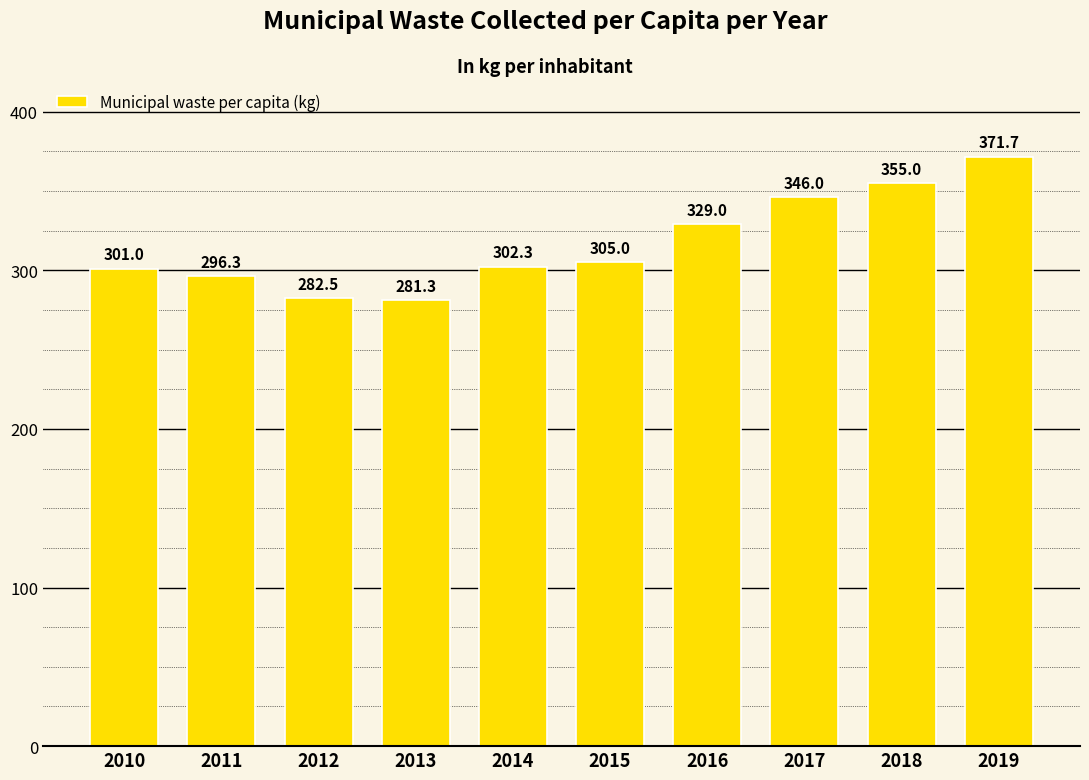

How many values are below 305?

5